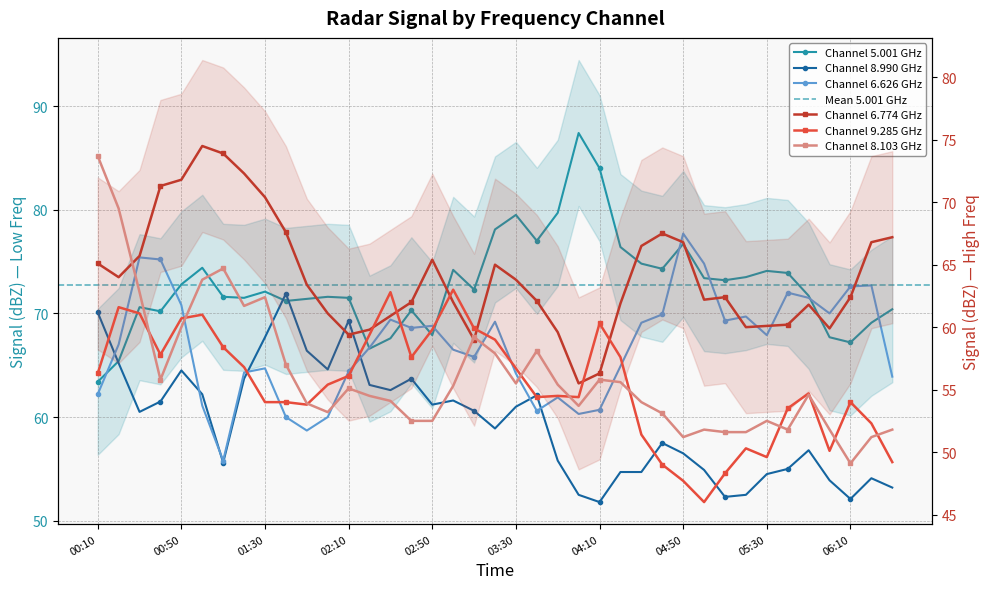

Which category has the highest value across all series?

2004/01/18 04:00